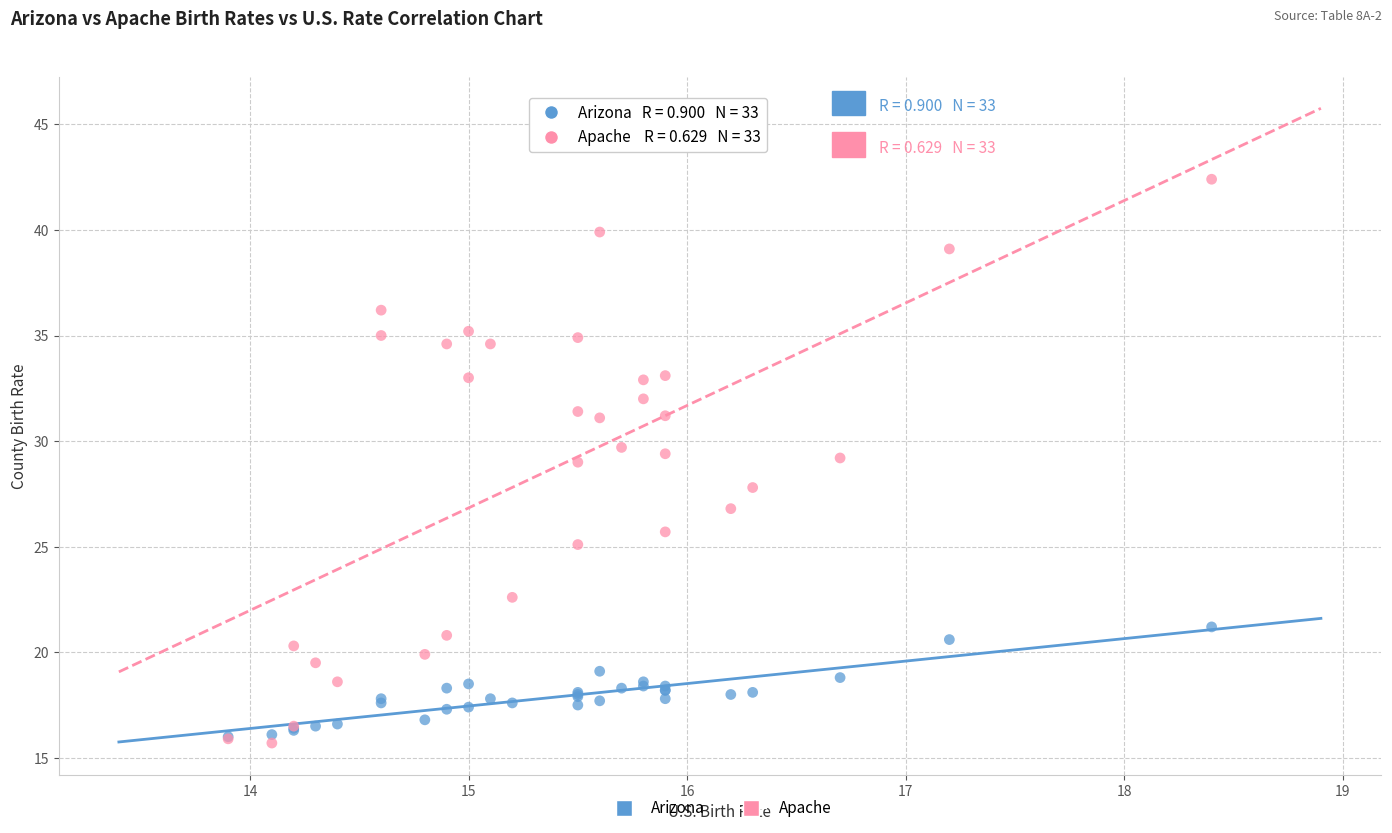

What are all the series names shown in the legend?

Arizona, Apache